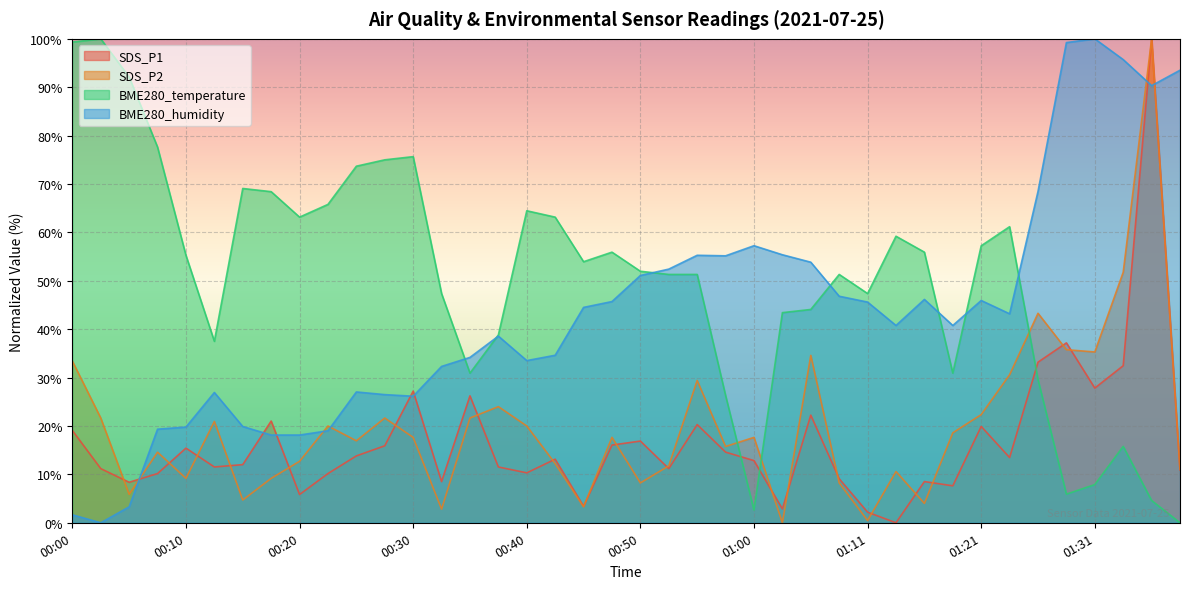

At which label does SDS_P1 first exceed 13?

00:00